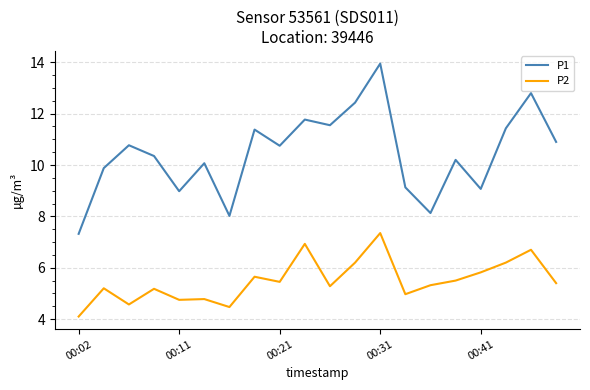

Which series has the widest spread of values?

P1